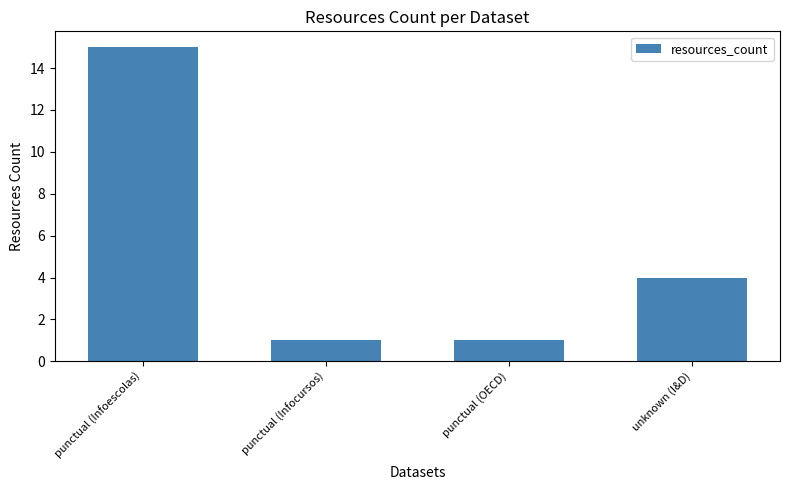

What is the value of the 4th bar from the left?

4